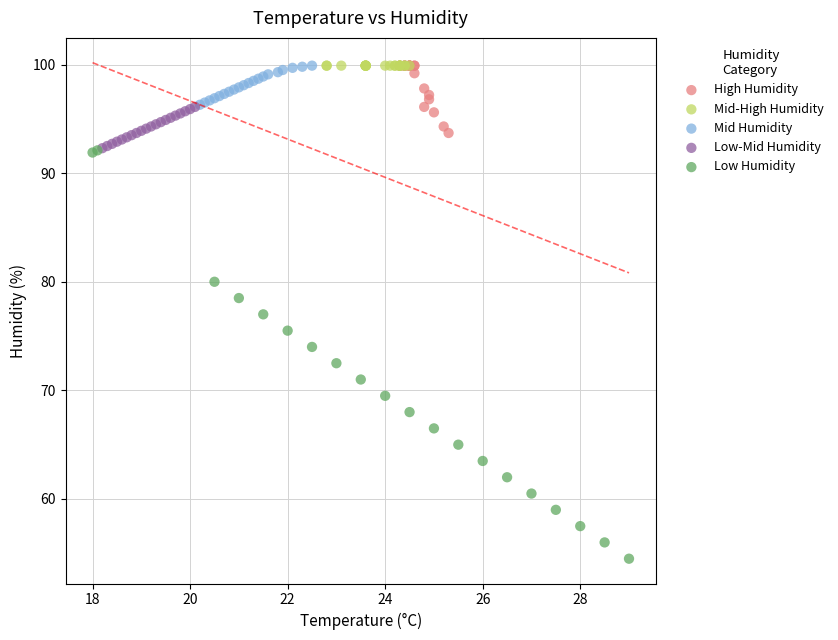

Which series reaches the minimum Y coordinate?

Low Humidity